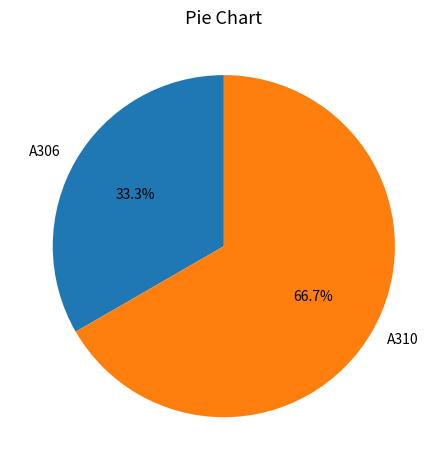

What percentage is the A310 slice, to the nearest percent?

67%